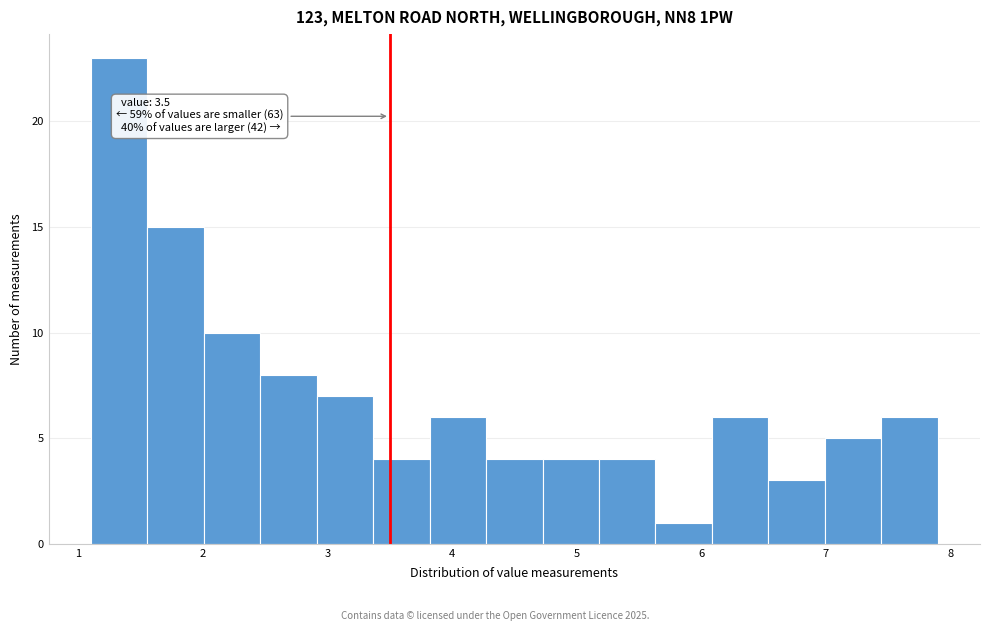

Which range on the x-axis has the tallest bar?

1.1 to 1.6